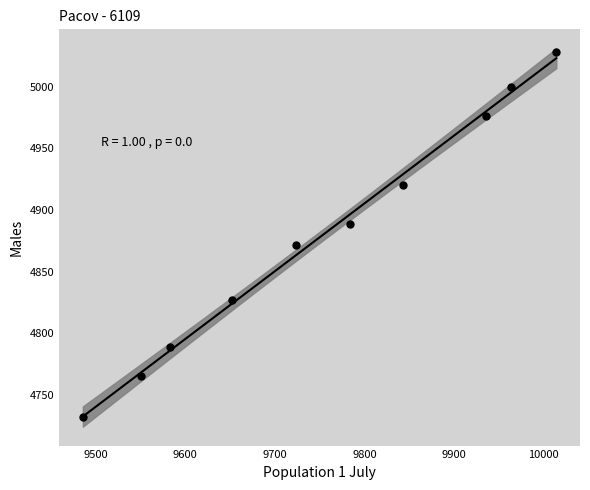

What is the average X value?

9754